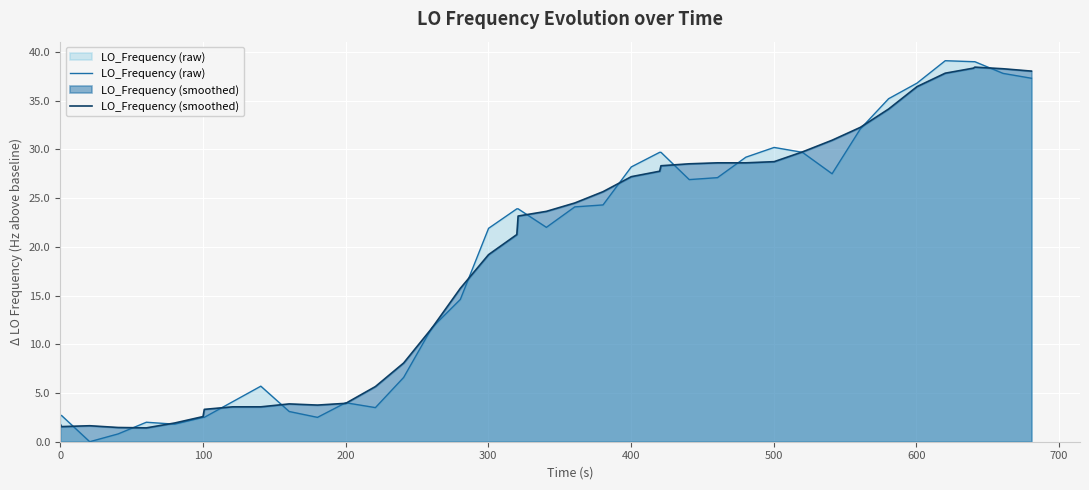

Which series has the widest spread of values?

LO_Frequency (raw)